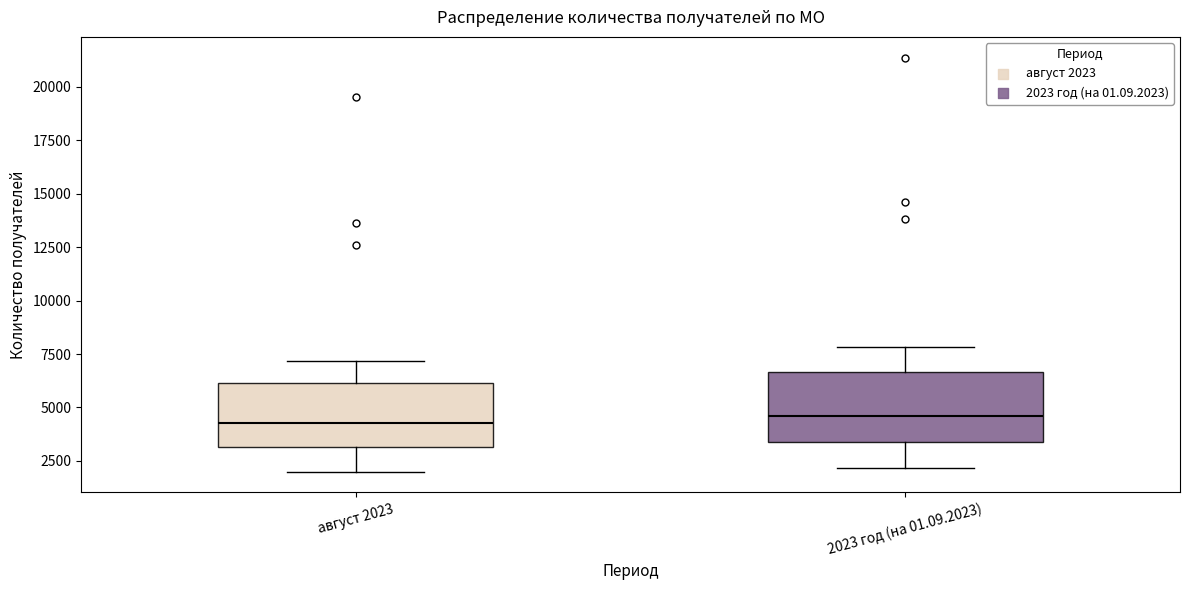

Where does the lower whisker of the box for август 2023 end on the y-axis? The values are not printed on the chart, so give them approximately, as read against the axis.

2000